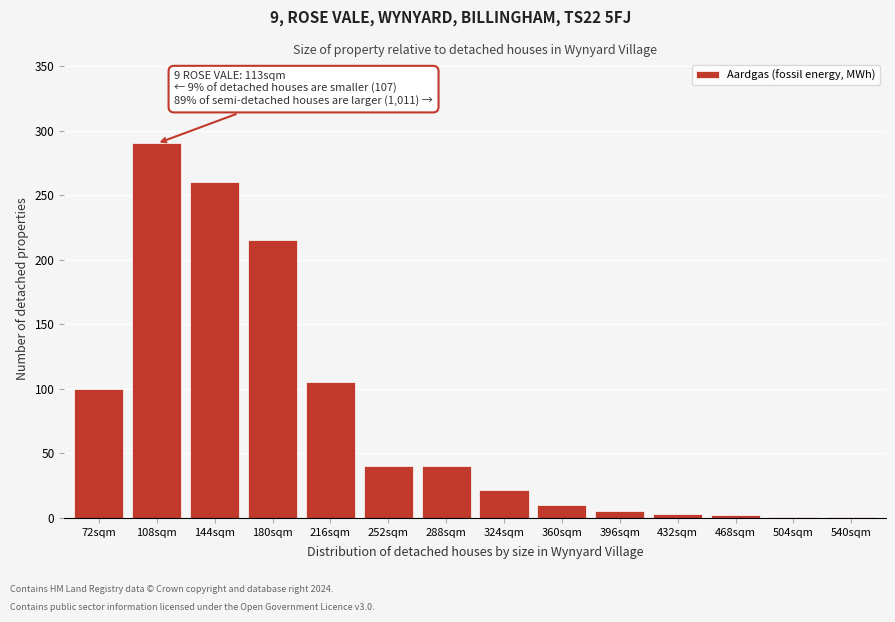

What is the change in value from 216sqm to 288sqm?

-65